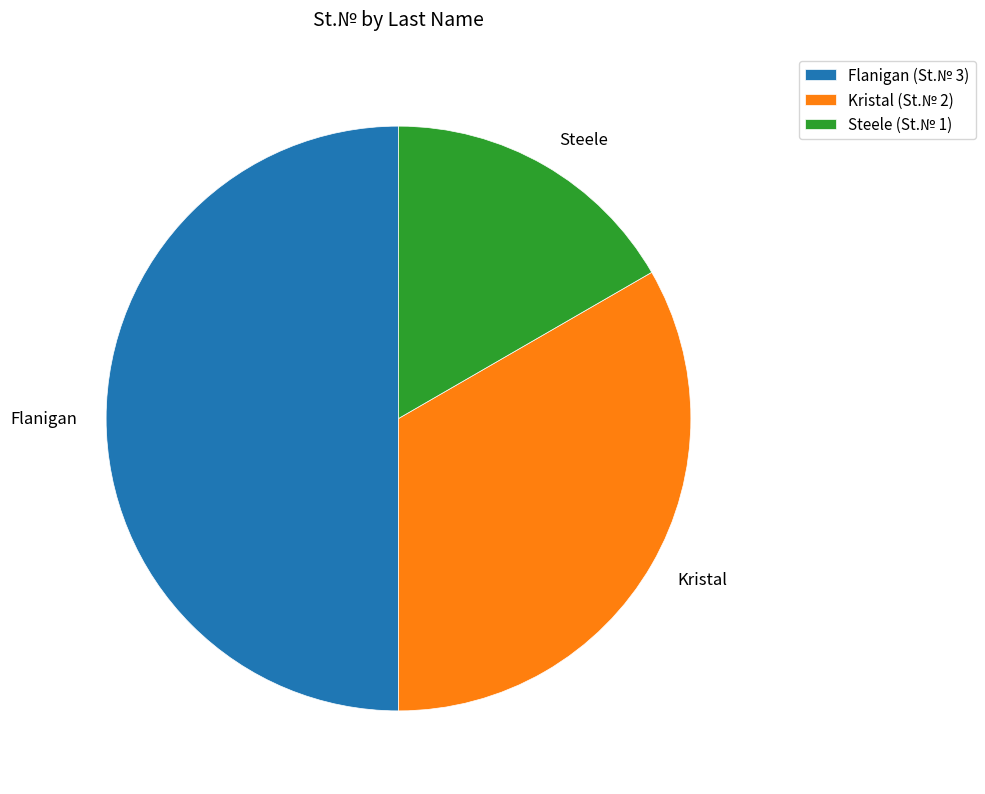

Which has a higher value, Kristal or Steele?

Kristal